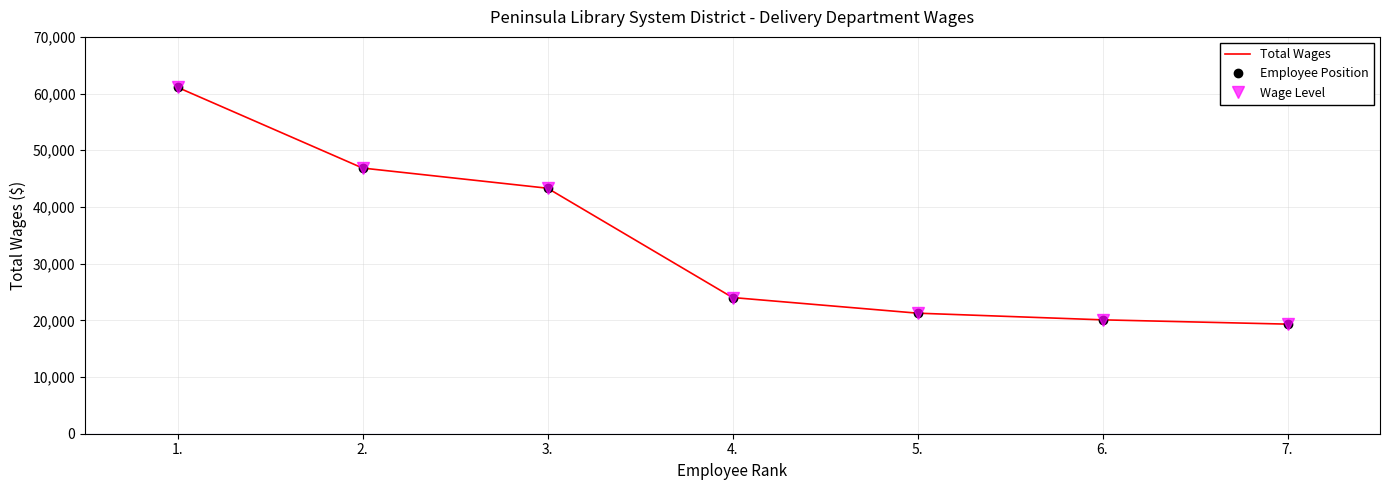

Which series changed the most between 3. and 4.?

Total Wages